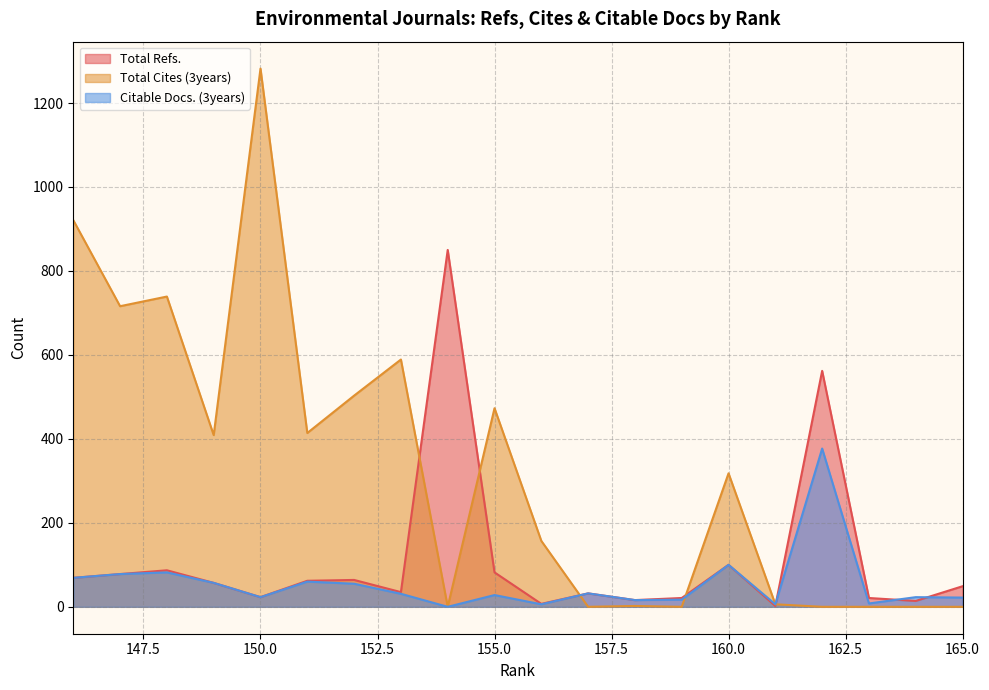

How many values in Total Cites (3years) are above zero?

13